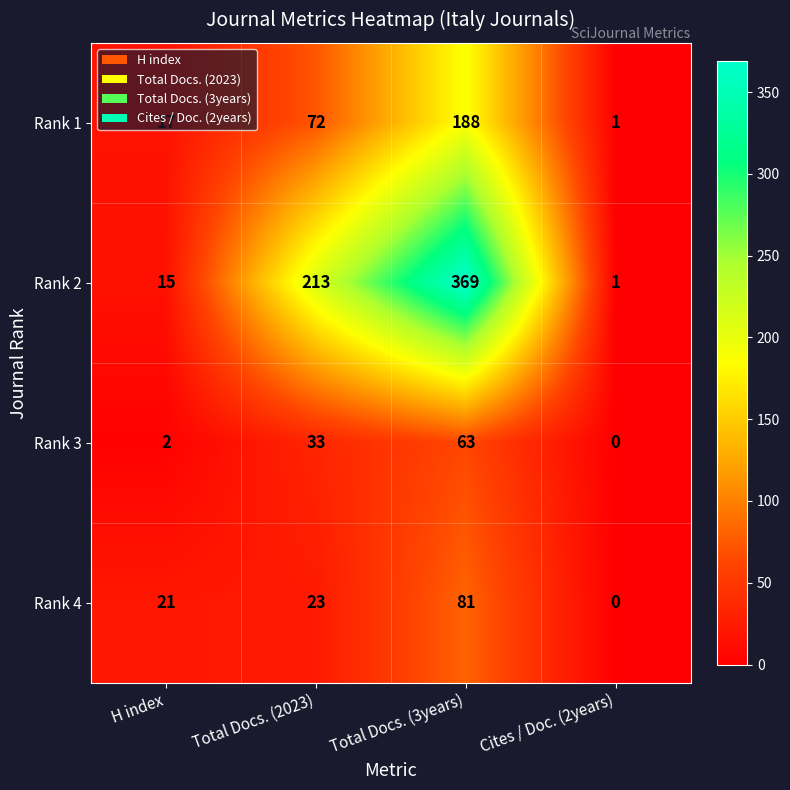

What is the difference between the maximum and minimum values in the Rank 4 series?

81